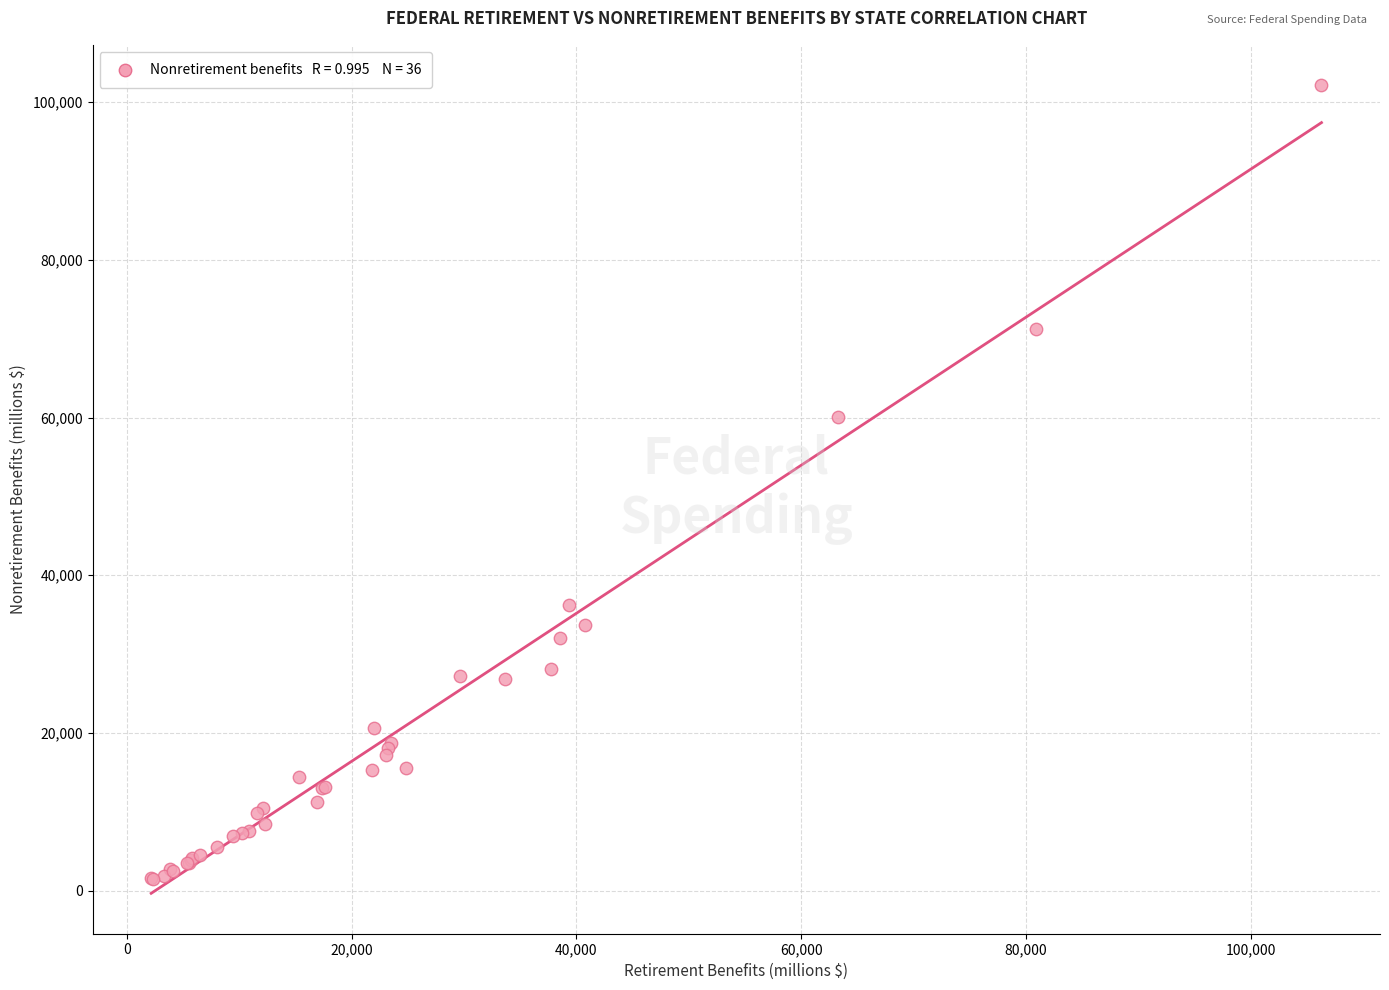

What Y value in the scatter plot is closest to 51834?

60041.2